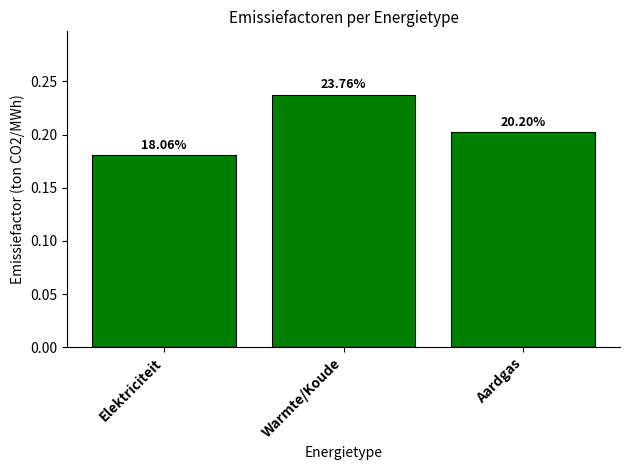

Which has a higher value, Elektriciteit or Warmte/Koude?

Warmte/Koude